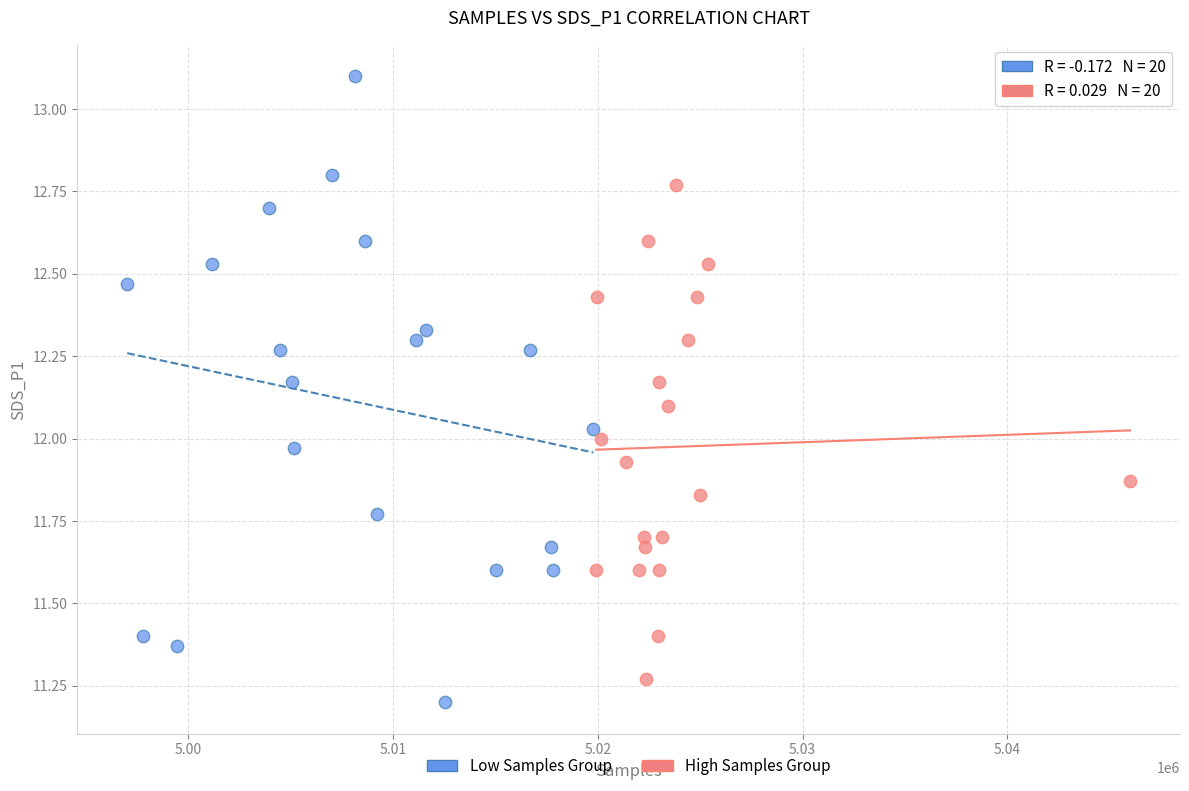

Which series contains the highest Y value?

Low Samples Group